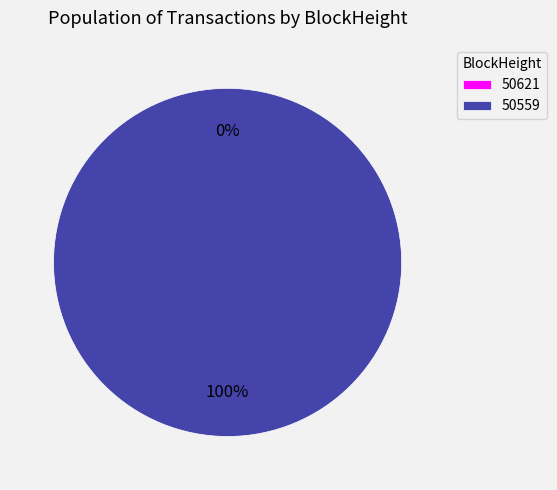

Is it true that 50559 is 99% of the pie?

False